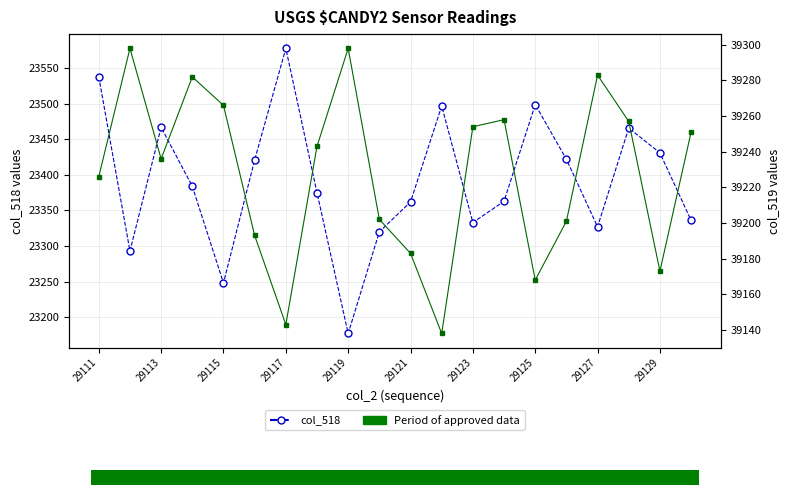

How many lines are shown in the chart?

2